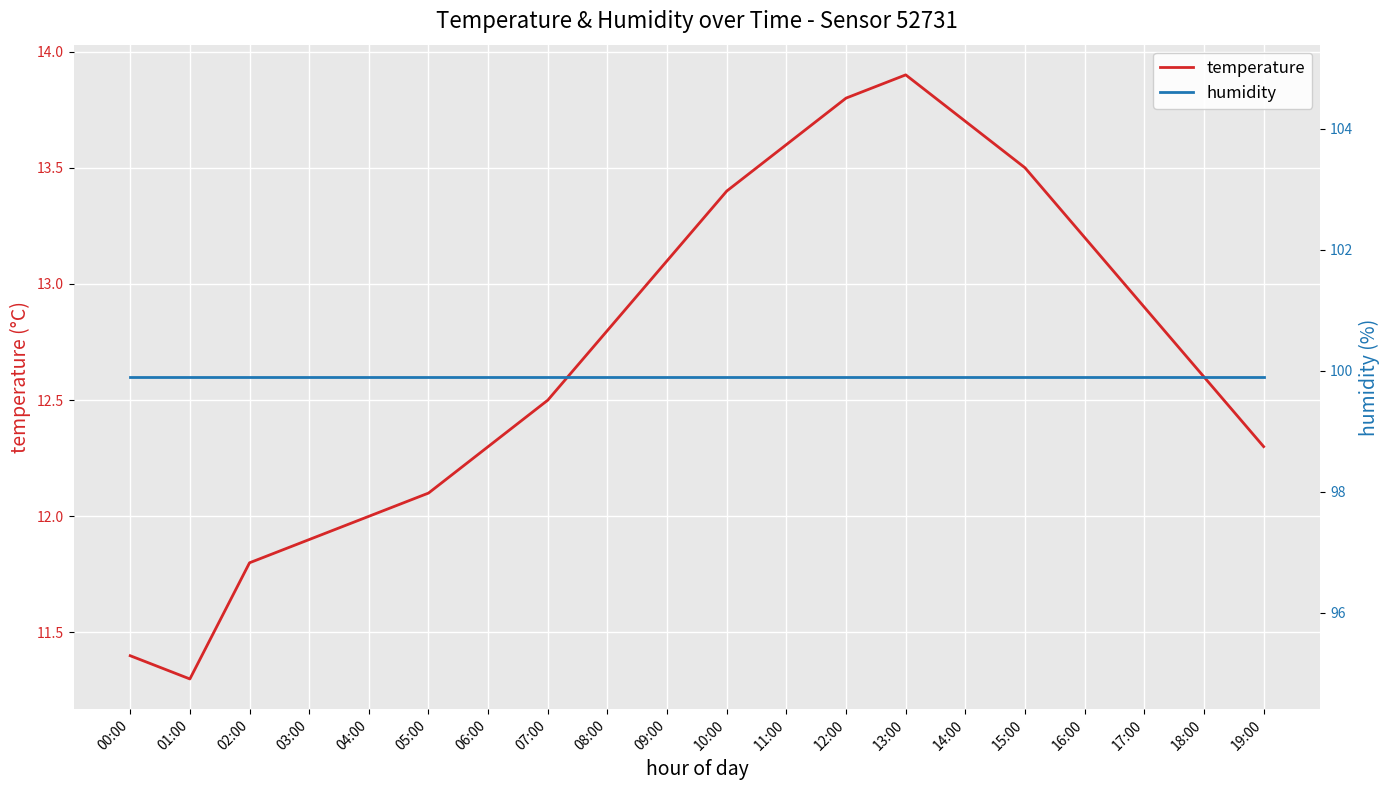

What is the sum of all humidity values?

1998.0